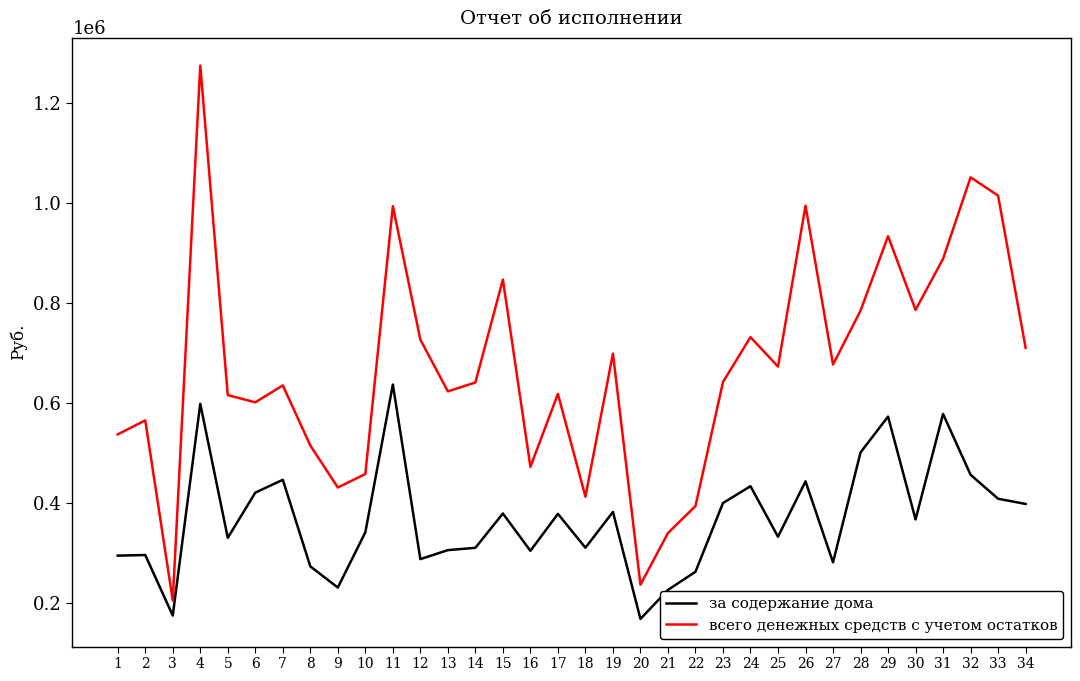

What is the lowest value of the за содержание дома series?

168217